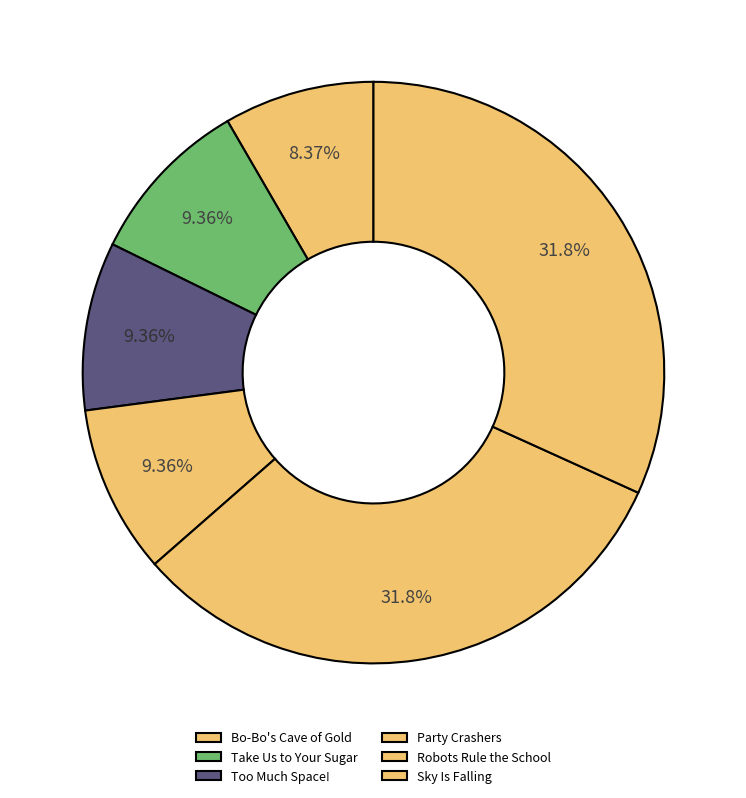

What is the ratio of the value at Bo-Bo's Cave of Gold to the value at Too Much Space!?

0.9